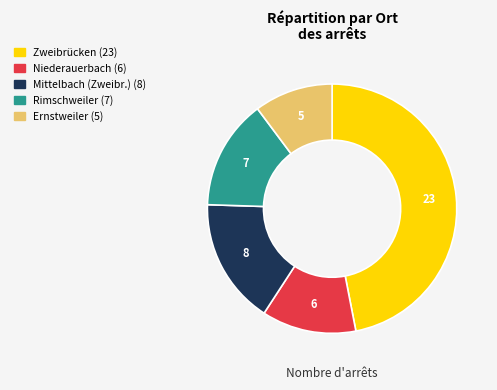

Which has a higher value, Zweibrücken or Ernstweiler?

Zweibrücken